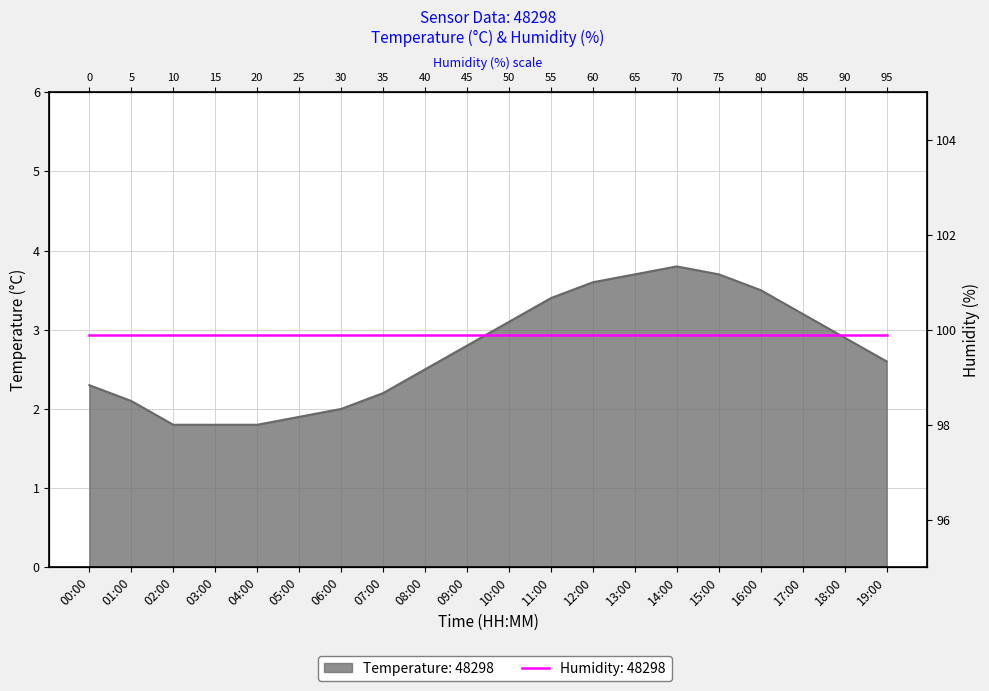

How many lines are shown in the chart?

1